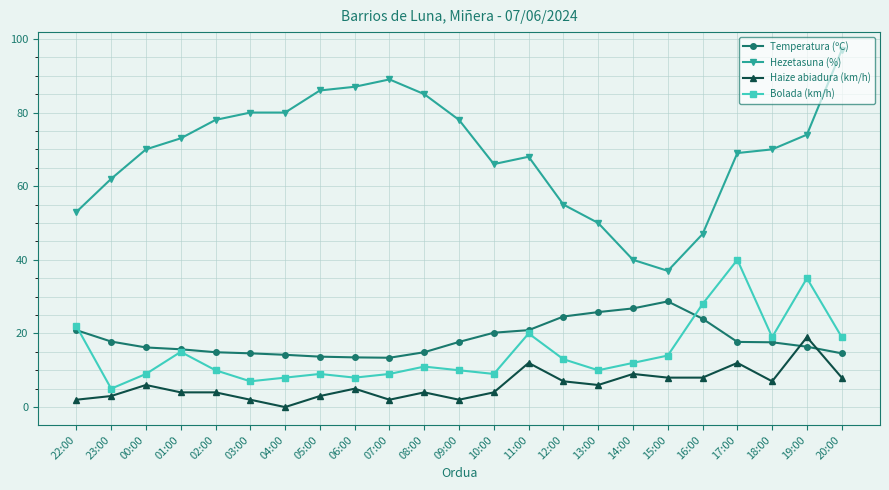

True or false: Hezetasuna (%) and Temperatura (ºC) cross at least once.

False